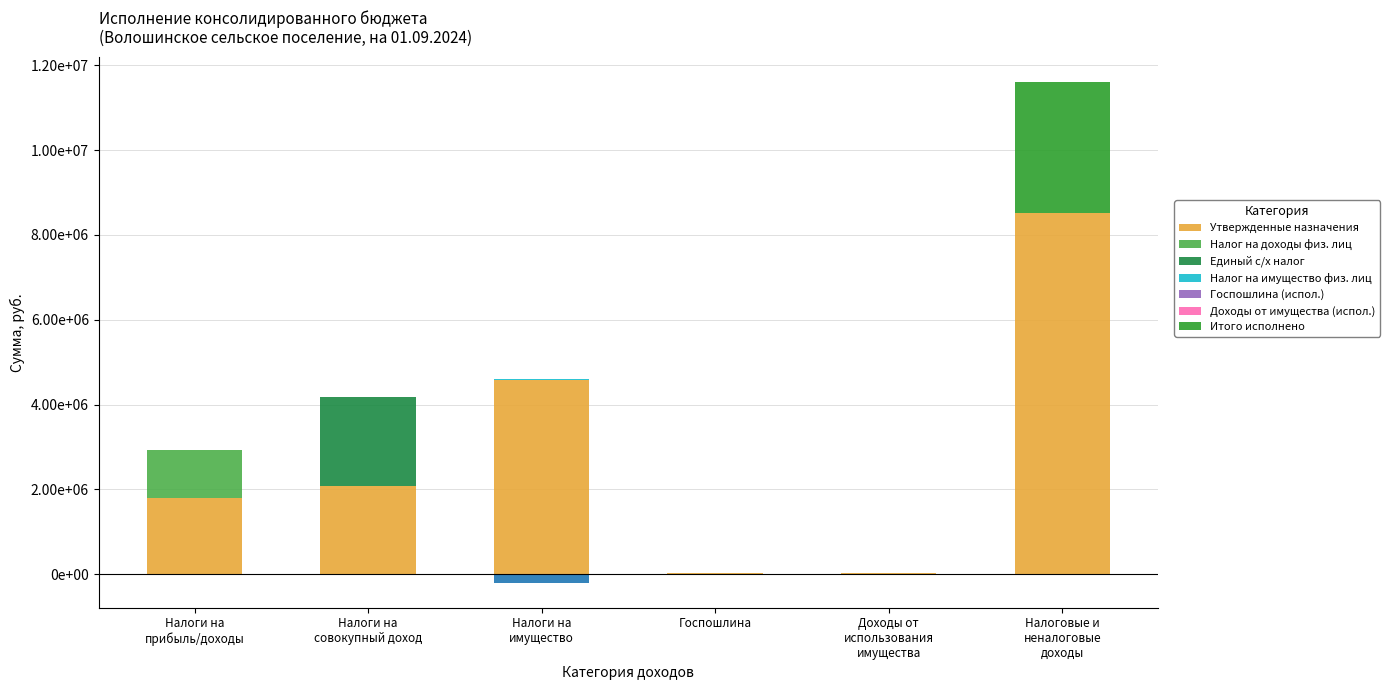

Which label corresponds to the smallest value in the chart?

НАЛОГИ НА ИМУЩЕСТВО